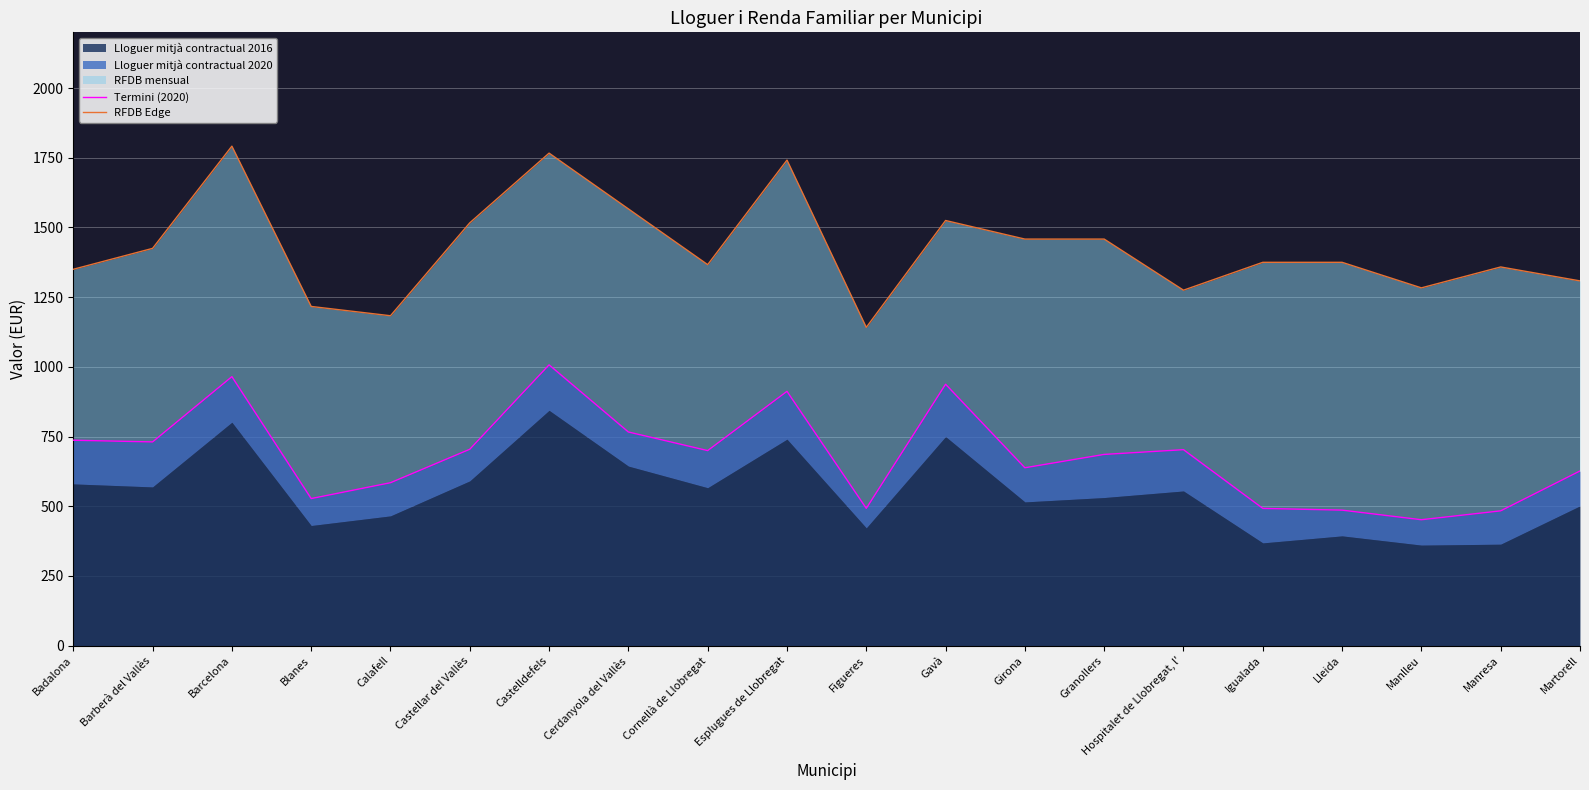

True or false: Termini (2020) and RFDB Edge cross at least once.

False